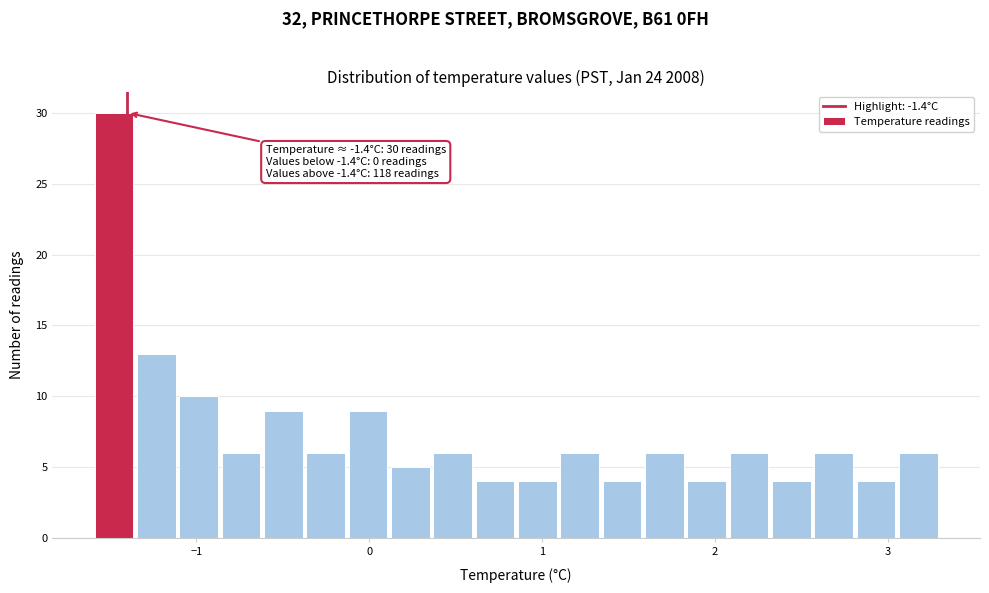

Read against the x-axis, roughly where is the centre of the tallest bar?

-1.5